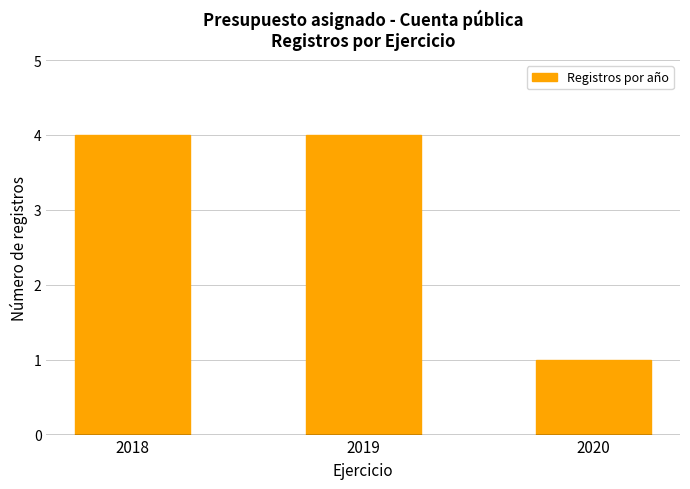

Reading left to right, what are all the values shown in this chart?

4	4	1